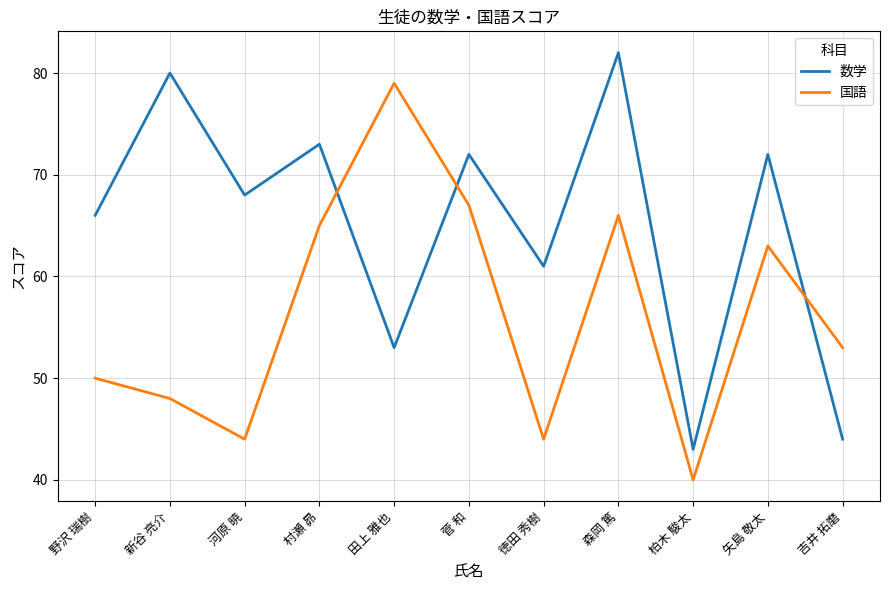

Rank the series at 河原 暁 from lowest to highest value.

国語, 数学